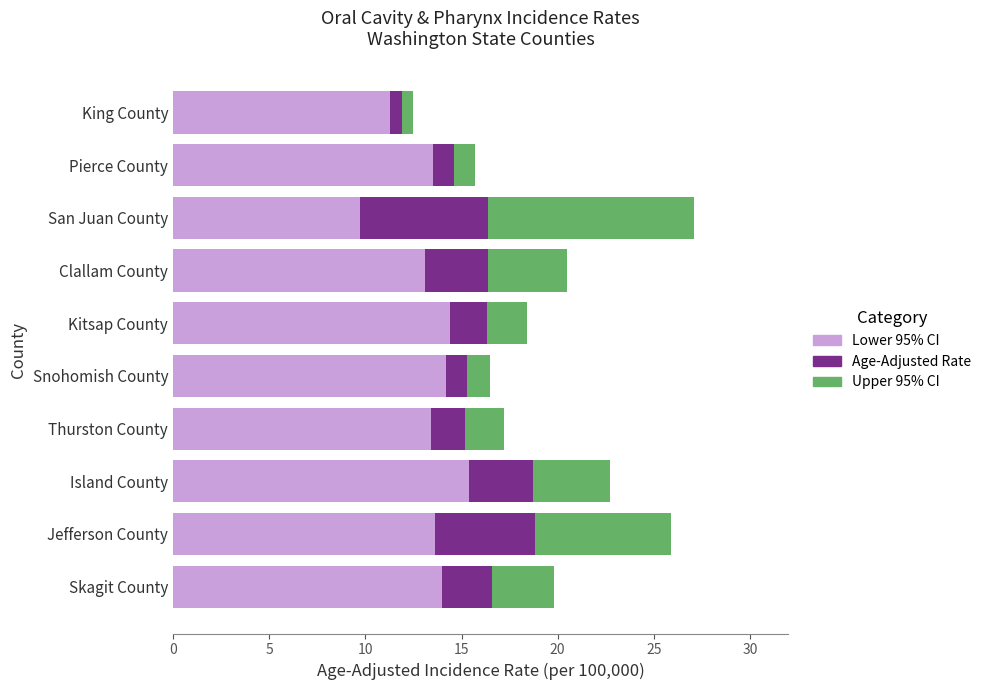

What is the average value of the Lower 95% CI series?

13.3